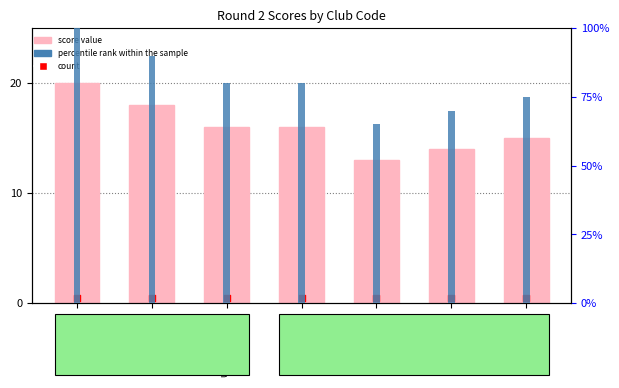

At which category is the sum across all series the highest?

Steyning